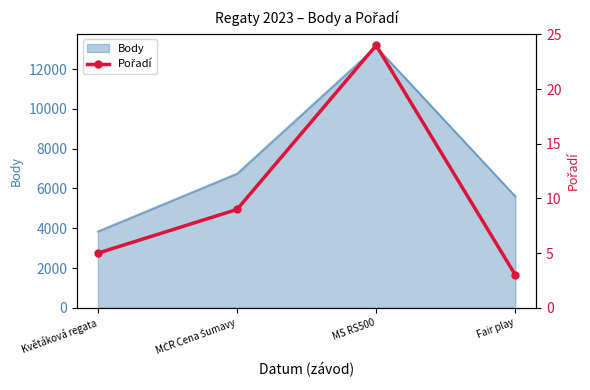

True or false: the data shows 14 at MČR Cena Šumavy.

False